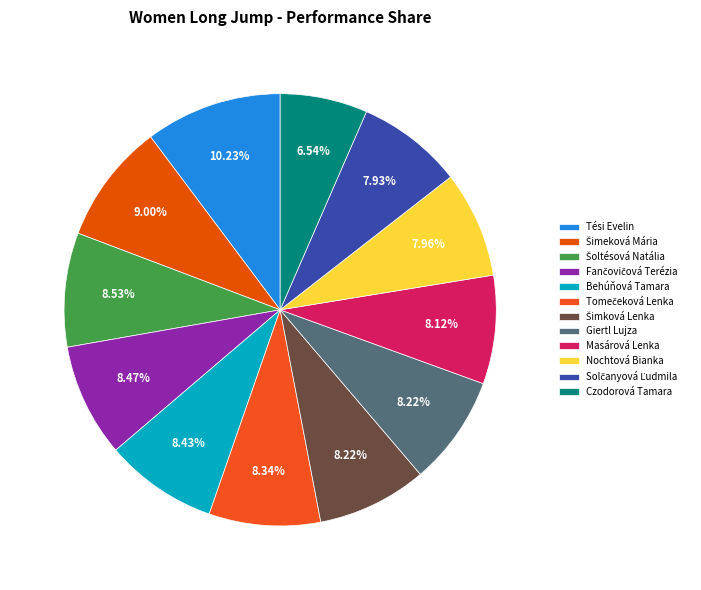

To the nearest percent, what percentage of the pie is Masárová Lenka?

8%